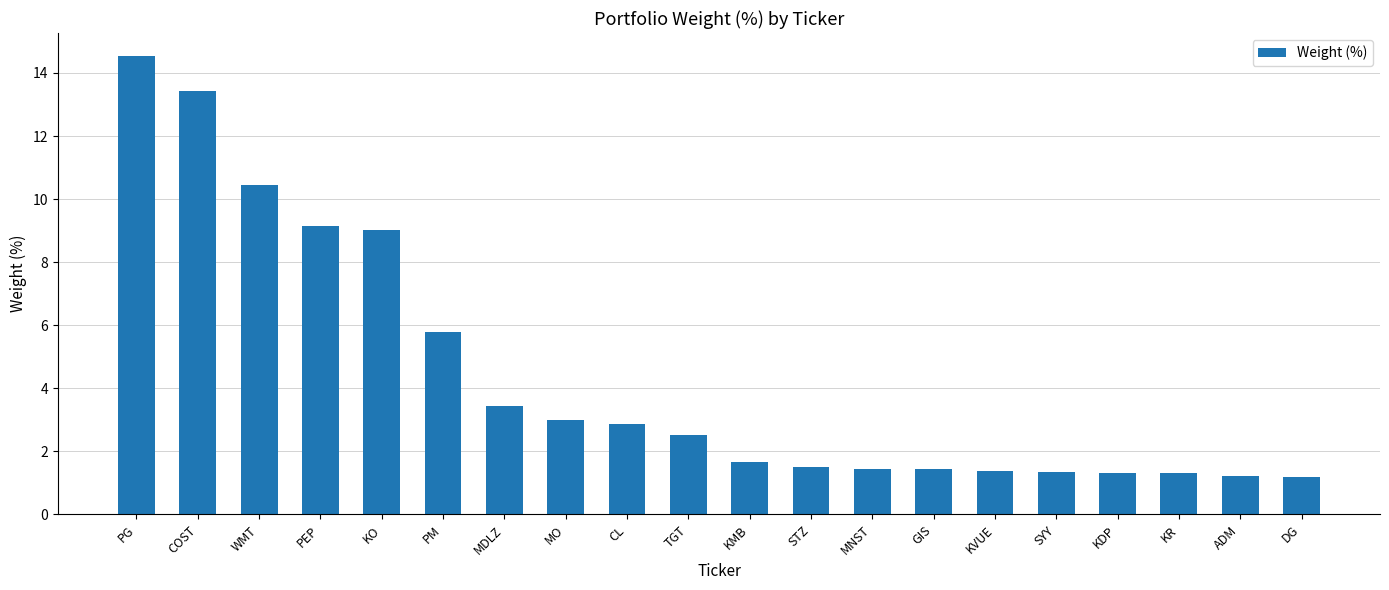

The chart shows a value of 2.9 at KMB. True or false?

False